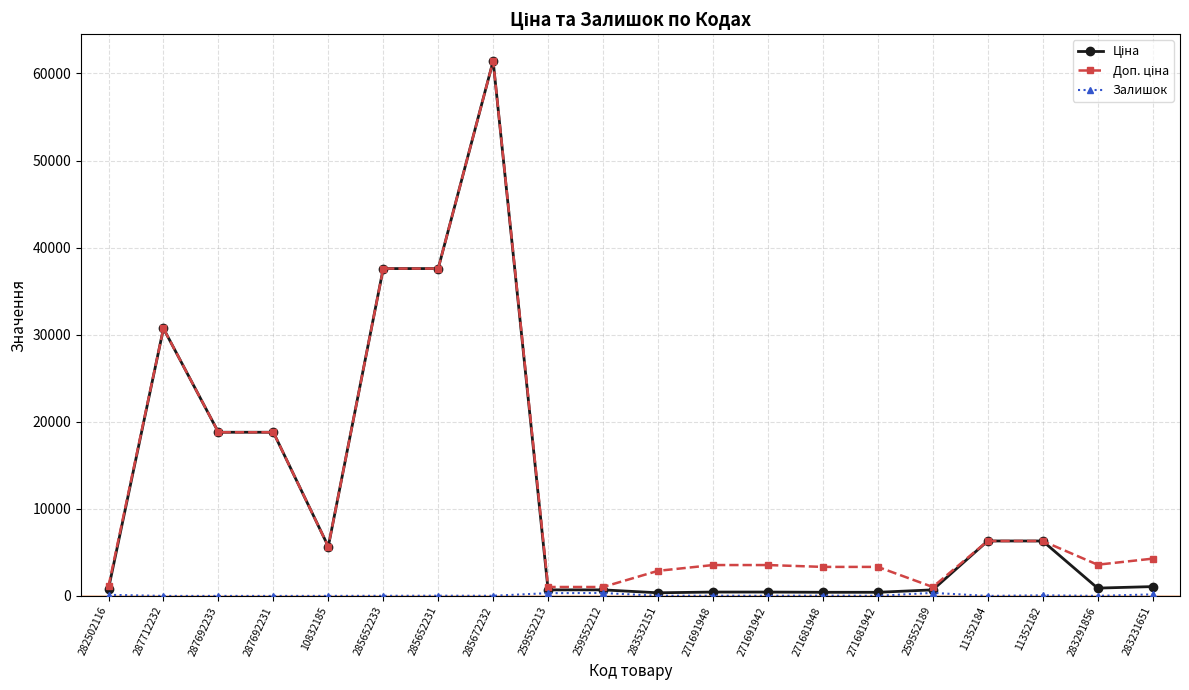

At which category is the sum across all series the highest?

285672232